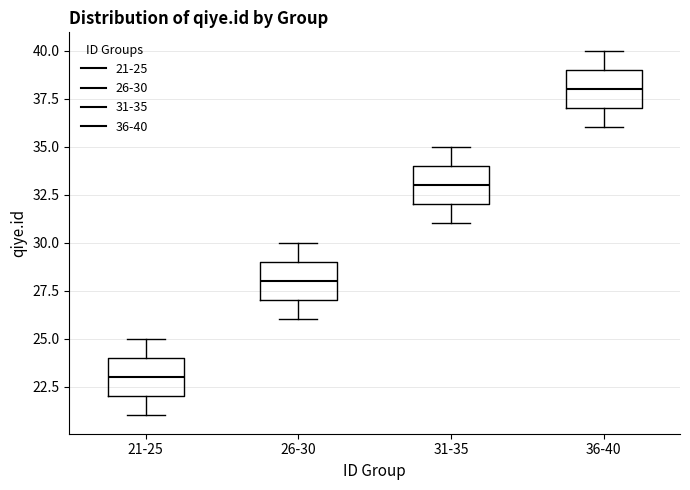

Which box has the highest median line?

36-40